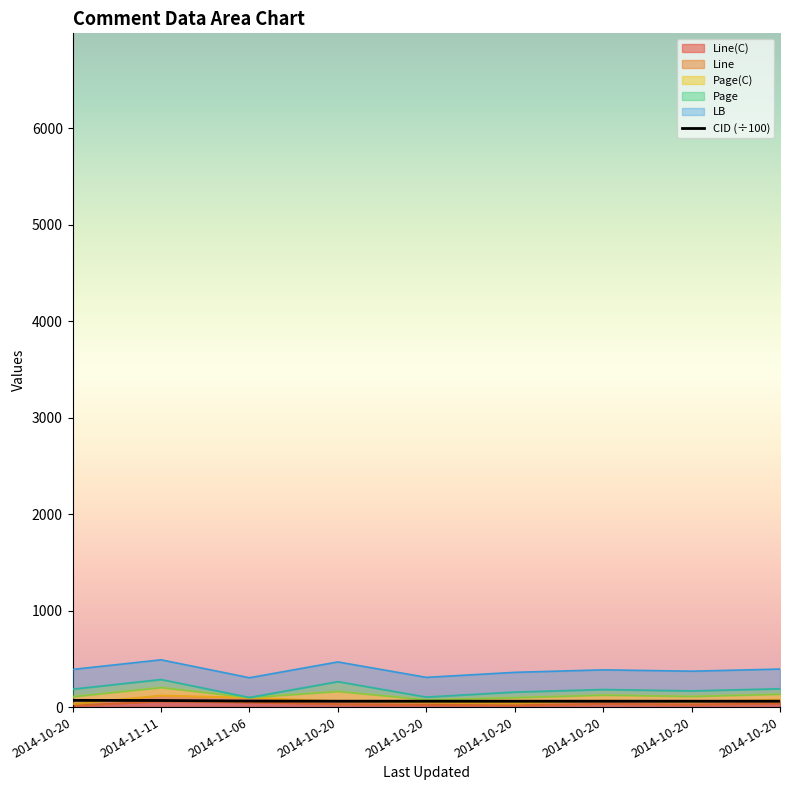

Read the value at 2014-10-20.

60.9